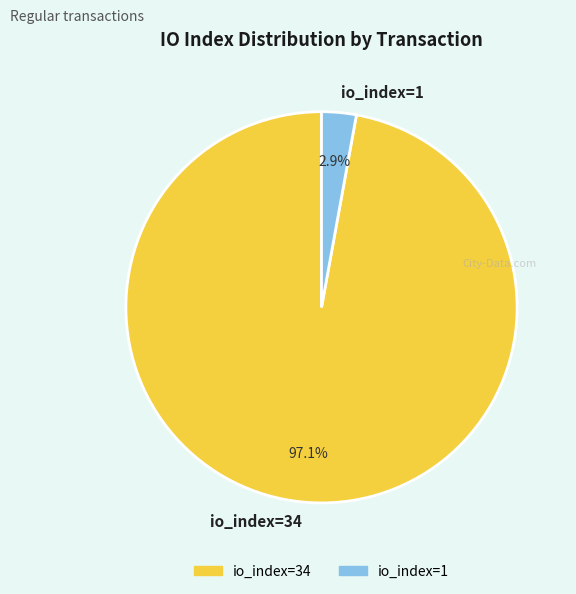

The io_index=34 slice represents 97% of the pie. True or false?

True